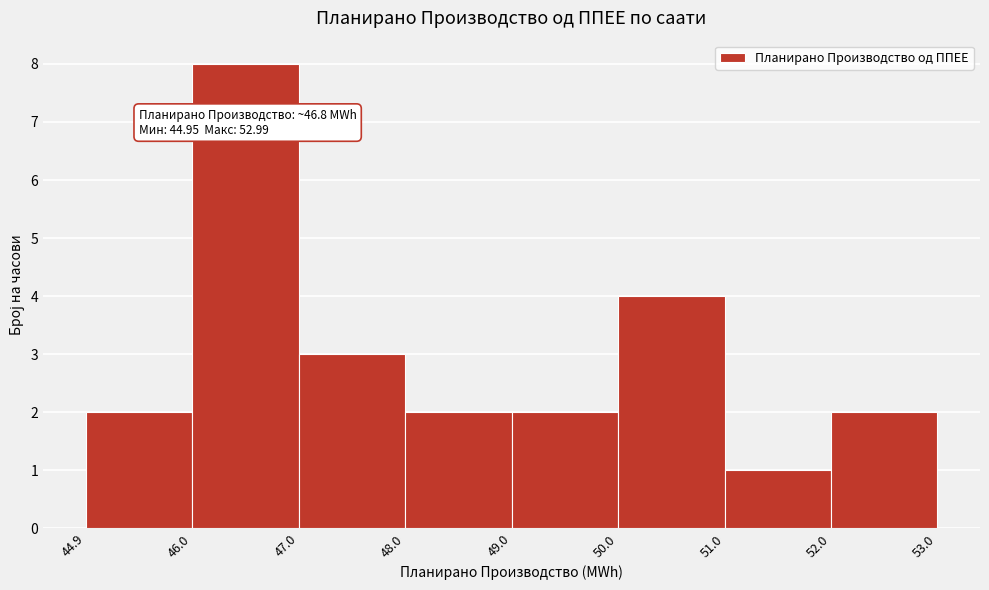

Over which range of the x-axis is the bar tallest?

46.0 to 47.0